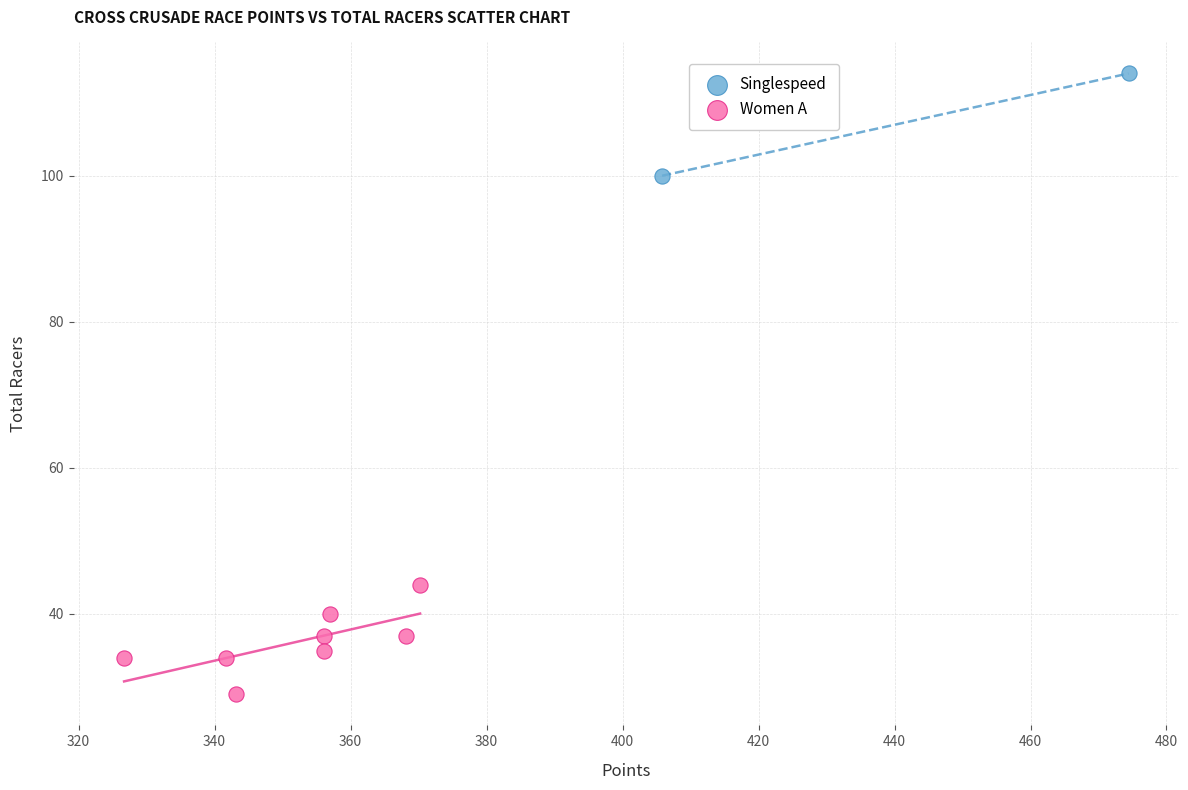

What are all the series names shown in the legend?

Singlespeed, Women A